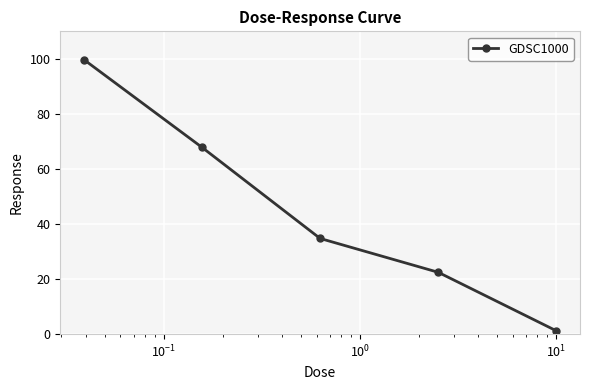

What is the difference between the second highest and minimum values?

66.6